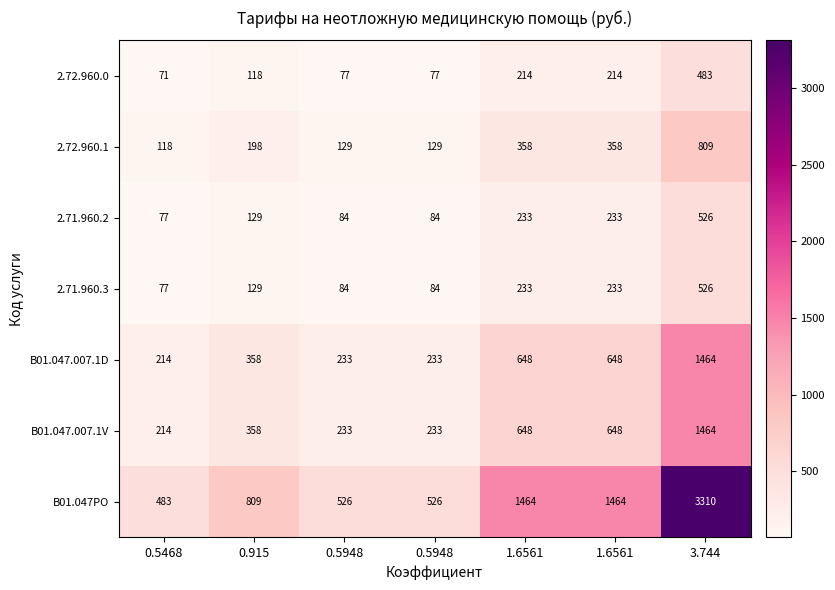

Which series changed the most between 0.915 and 1.6561?

B01.047PO